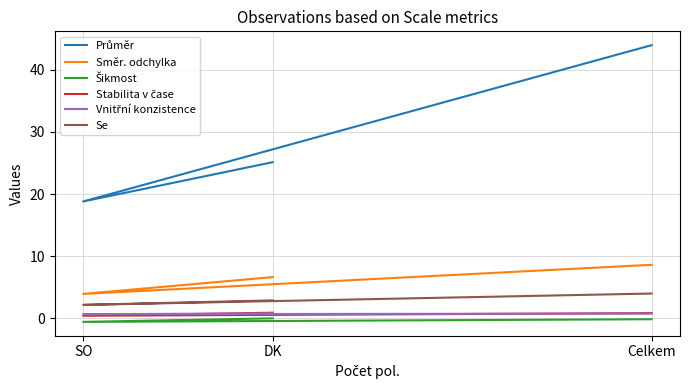

The value of Směr. odchylka at Celkem is 8.6. True or false?

True